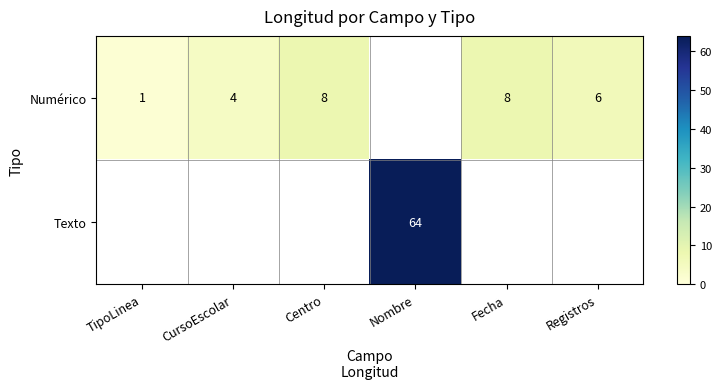

How many distinct data groups are displayed?

2